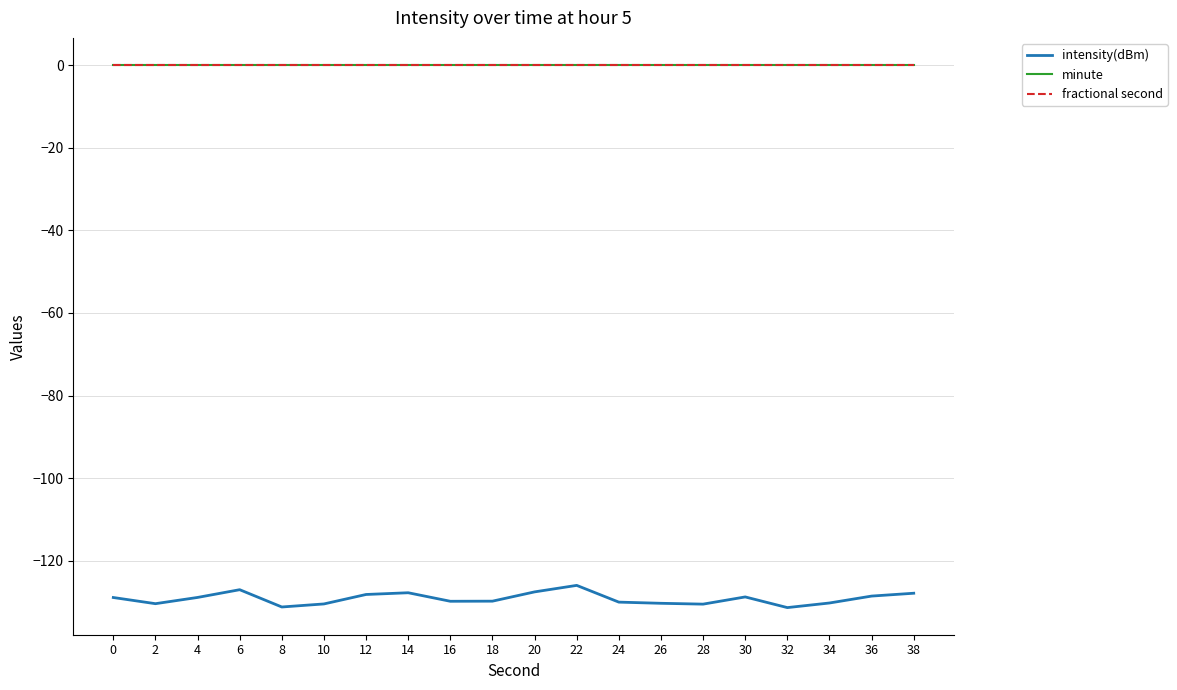

The fractional second series shows 0.0 at 12. True or false?

True